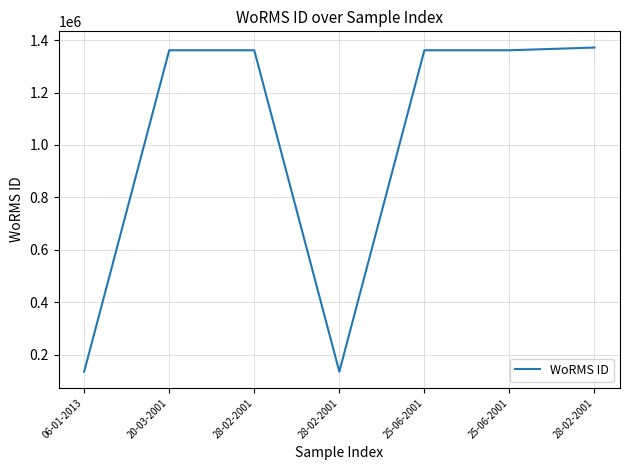

How many interior local valleys (lower than both neighbors) does the data have?

1